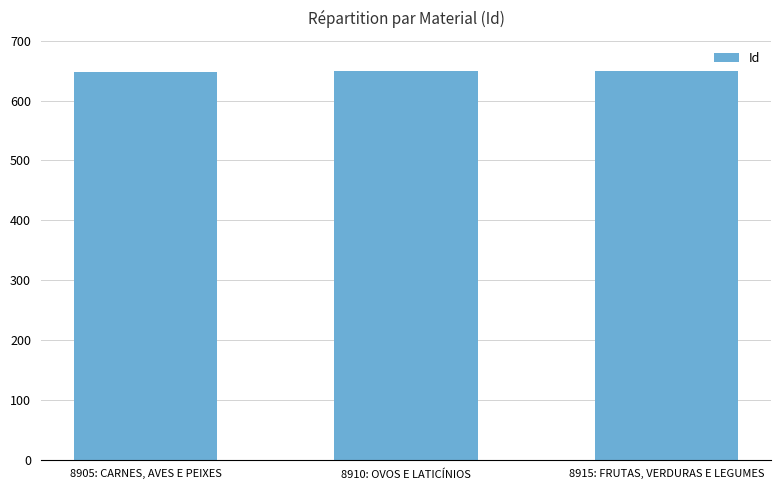

What is the difference between the maximum and minimum values?

2